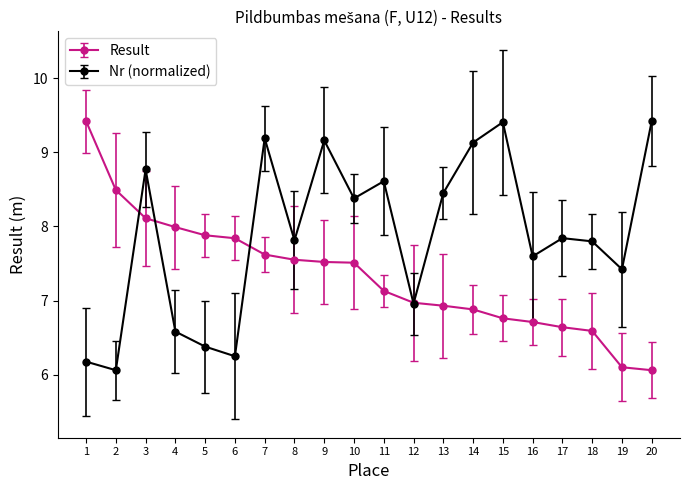

The value of Nr (normalized) at 7 is 9.2. True or false?

True